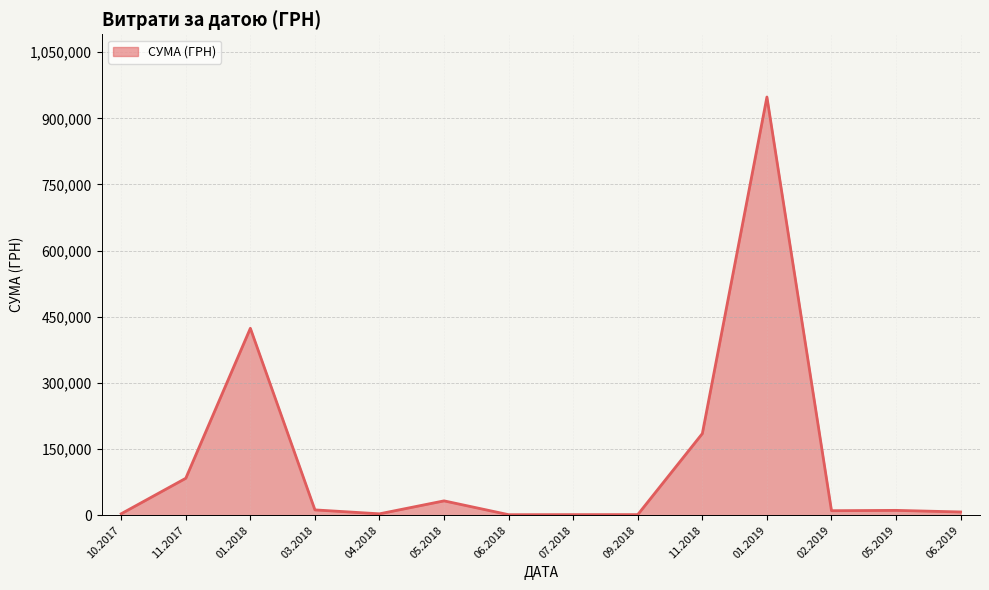

What is the greatest value displayed?

948409.9